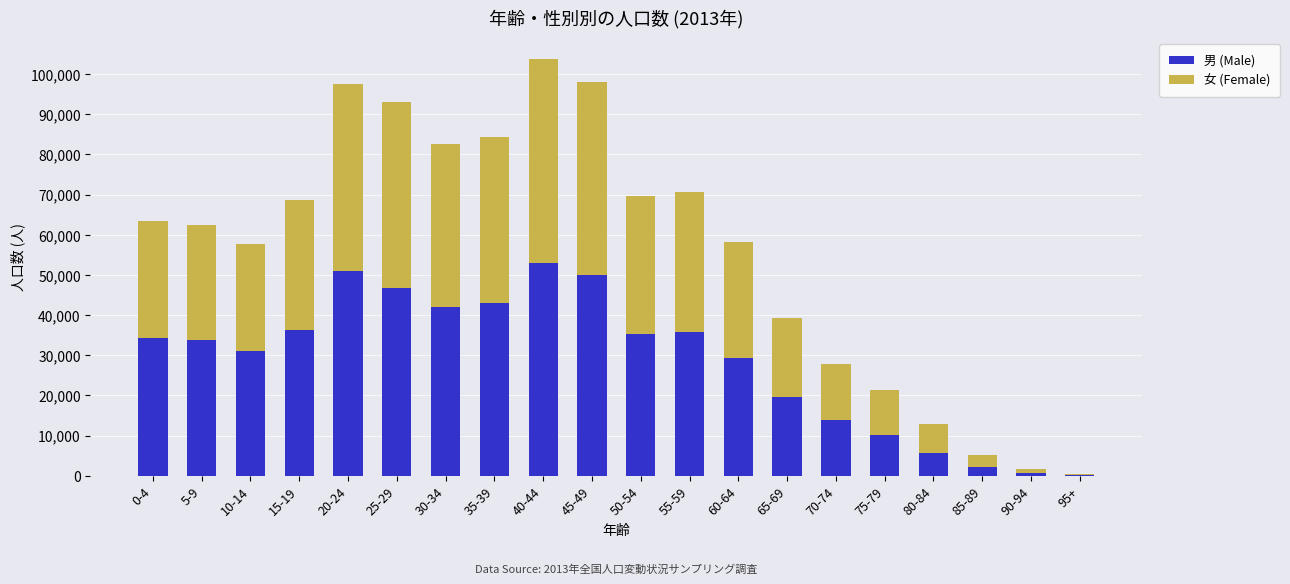

Count the number of data series in this chart.

2